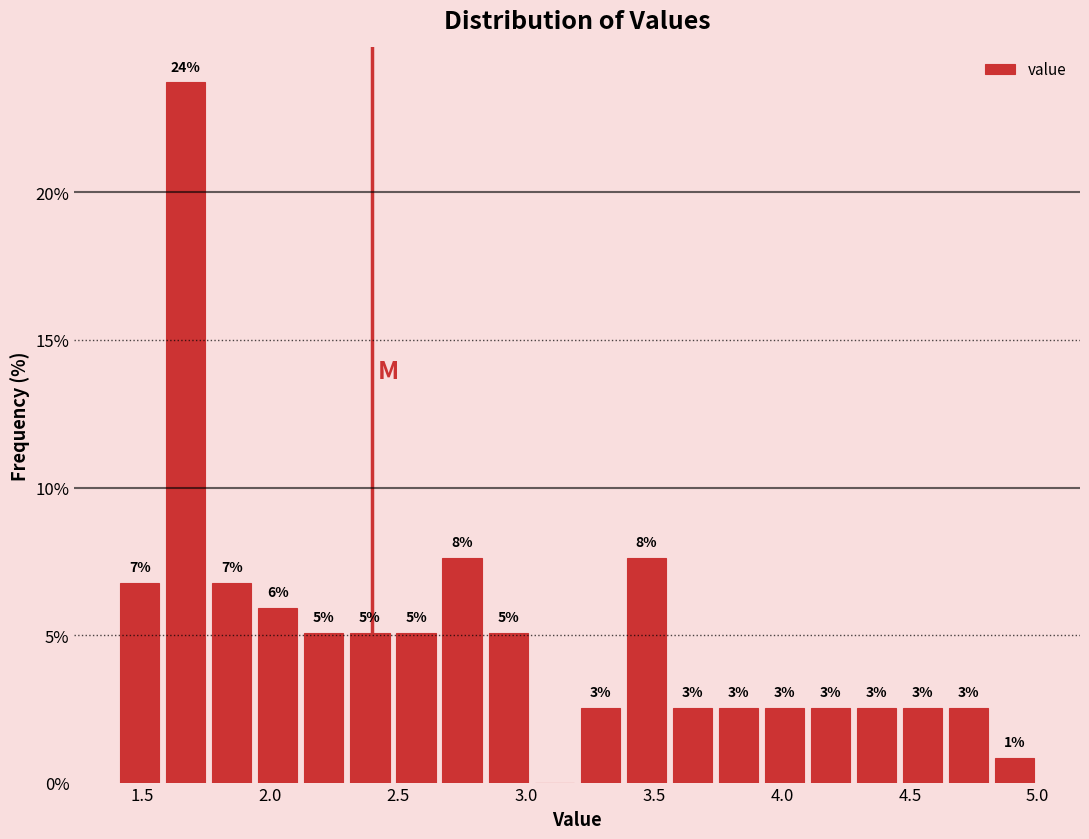

Around what value on the x-axis is the tallest bar? Give the approximate position of its centre, as read against the axis.

1.65